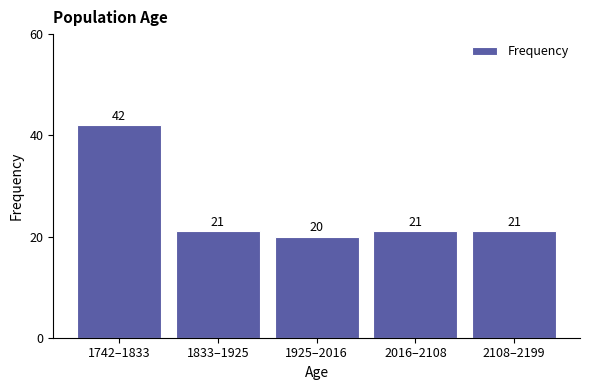

Reading right to left, what are all the values shown in this chart?

21	21	20	21	42